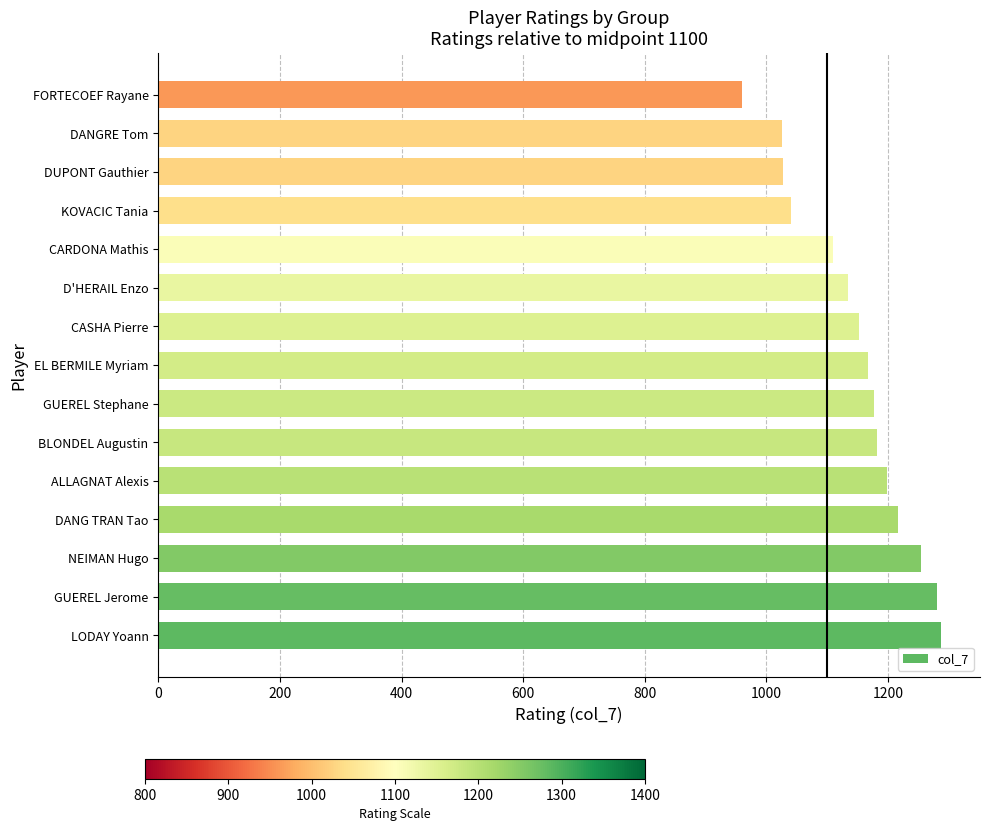

How many values are below 1167?

7